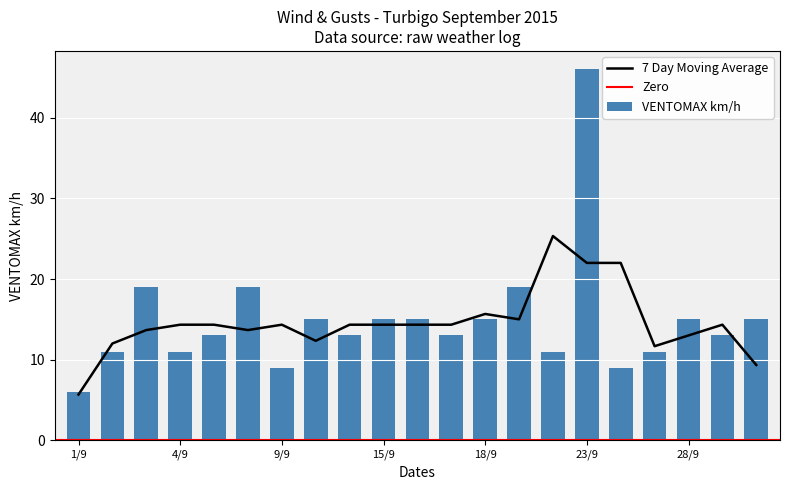

True or false: the data shows 8 at 3/9.

False